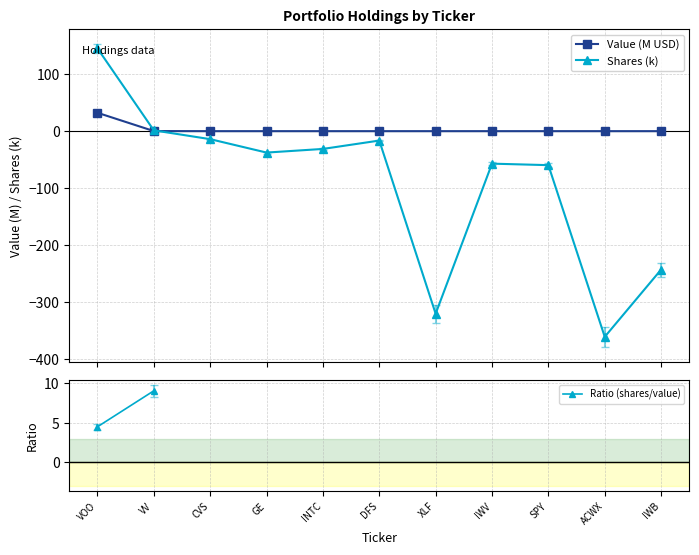

What is the difference between the highest and lowest values at DFS?

16.5